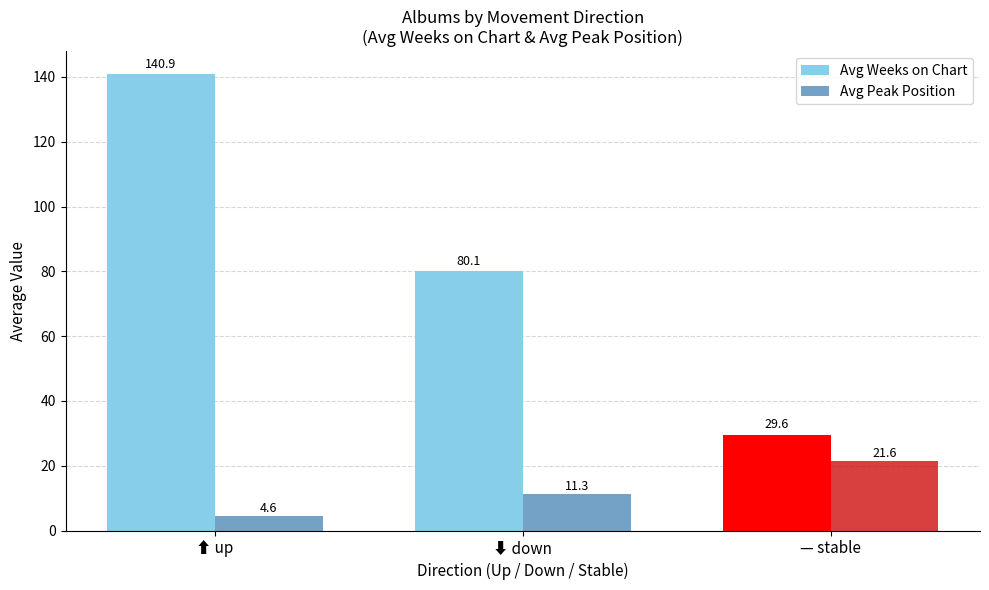

The Avg Weeks on Chart series shows 18.8 at — stable. True or false?

False